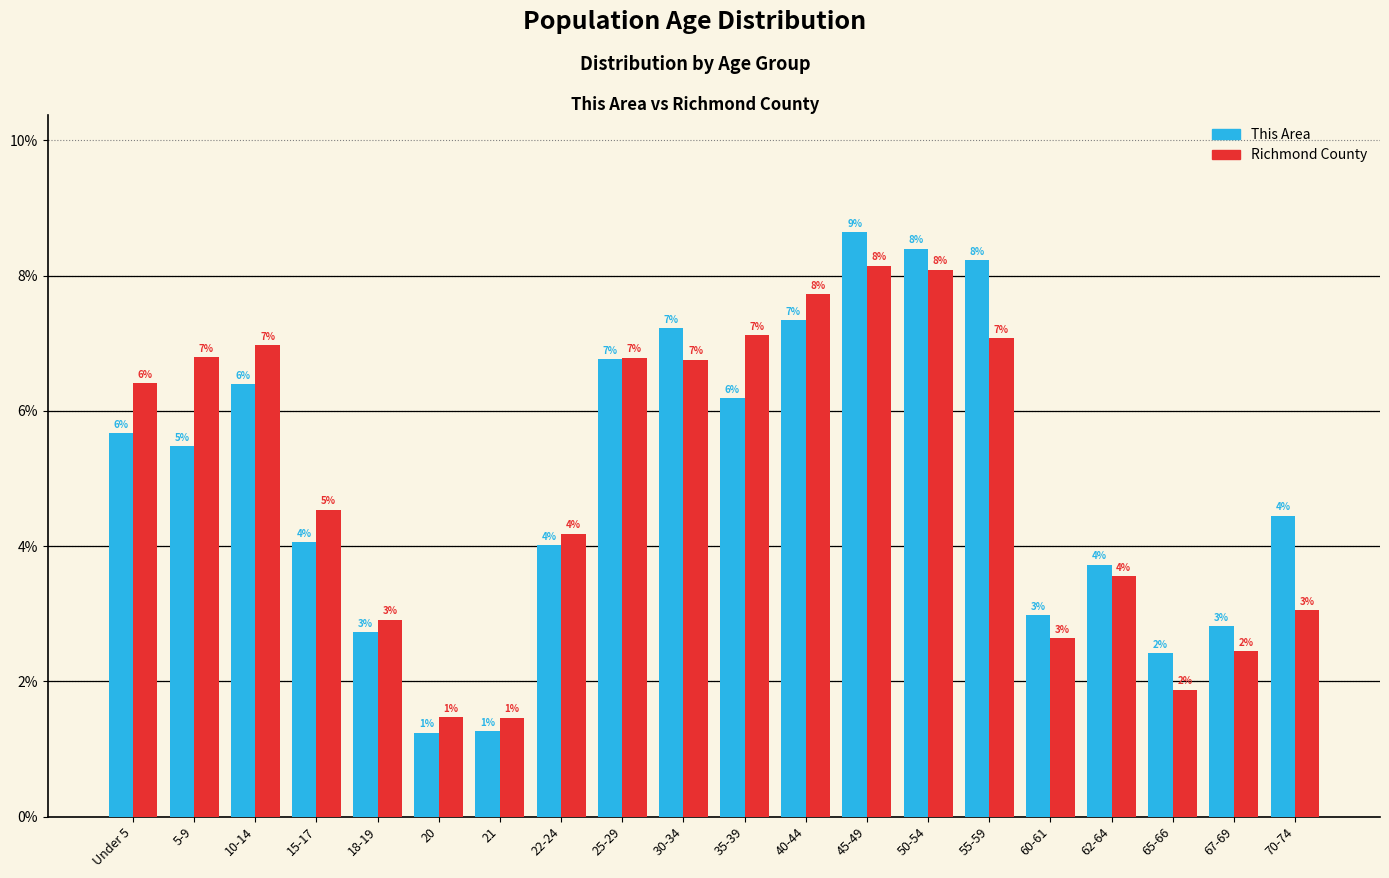

What is the average value of the Richmond County series?

5.0